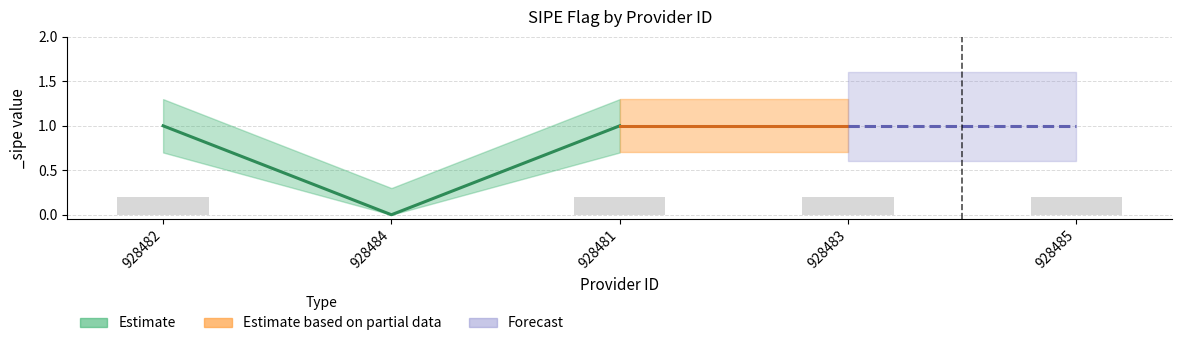

The chart shows a value of 0.1 at 928484. True or false?

False